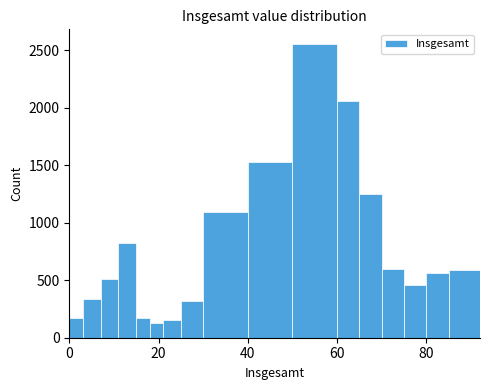

Read against the x-axis, roughly where is the centre of the tallest bar?

56